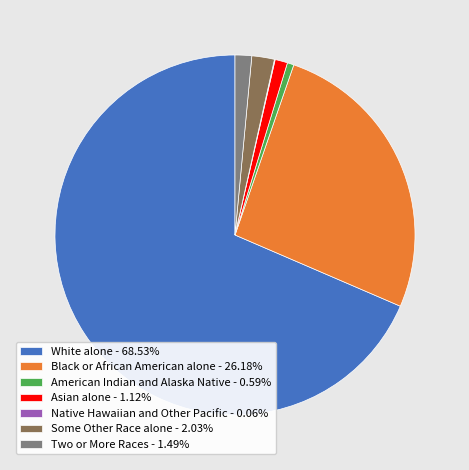

Is Two or More Races - 1.49% the majority of the pie?

No